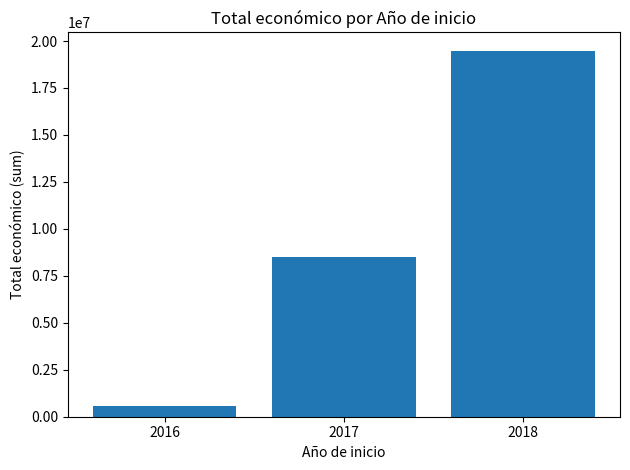

The value at 2016 is 579395. True or false?

True